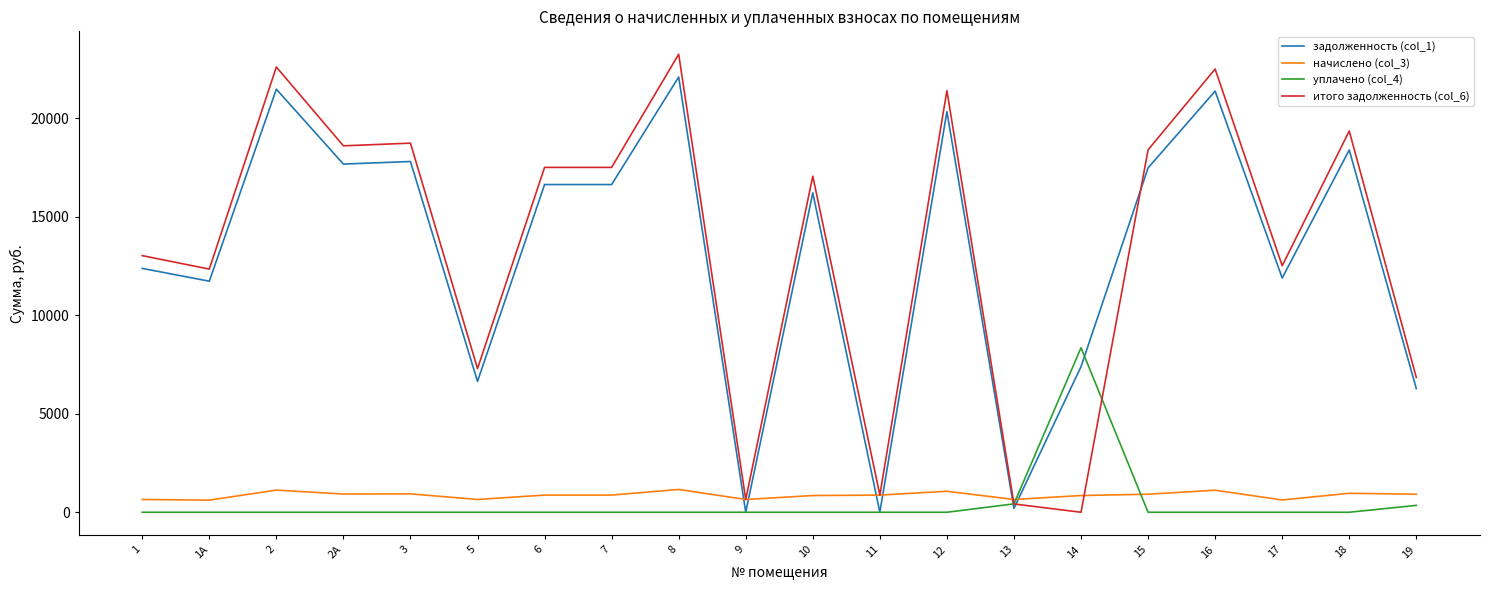

Rank the series at 8 from highest to lowest value.

итого задолженность (col_6), задолженность (col_1), начислено (col_3), уплачено (col_4)